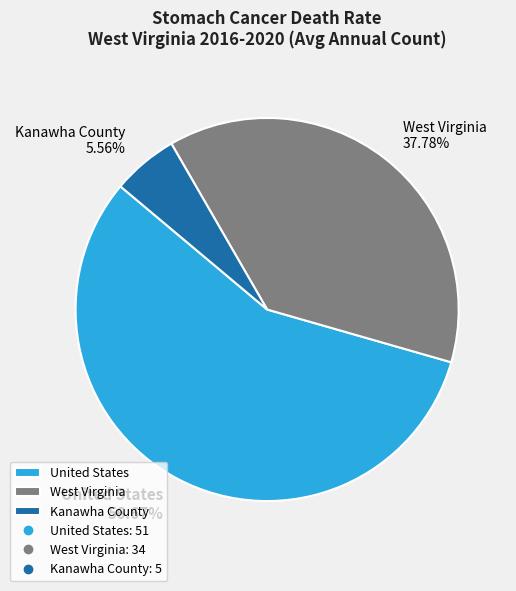

What is the ratio of the value at United States to the value at West Virginia?

1.5